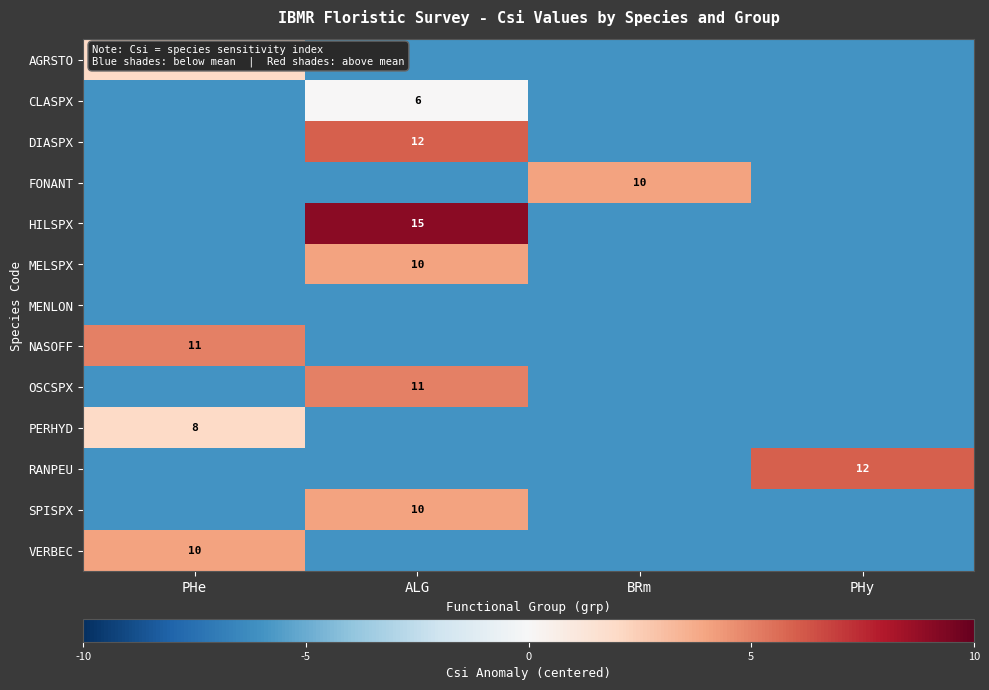

The AGRSTO series shows 8 at PHe. True or false?

True